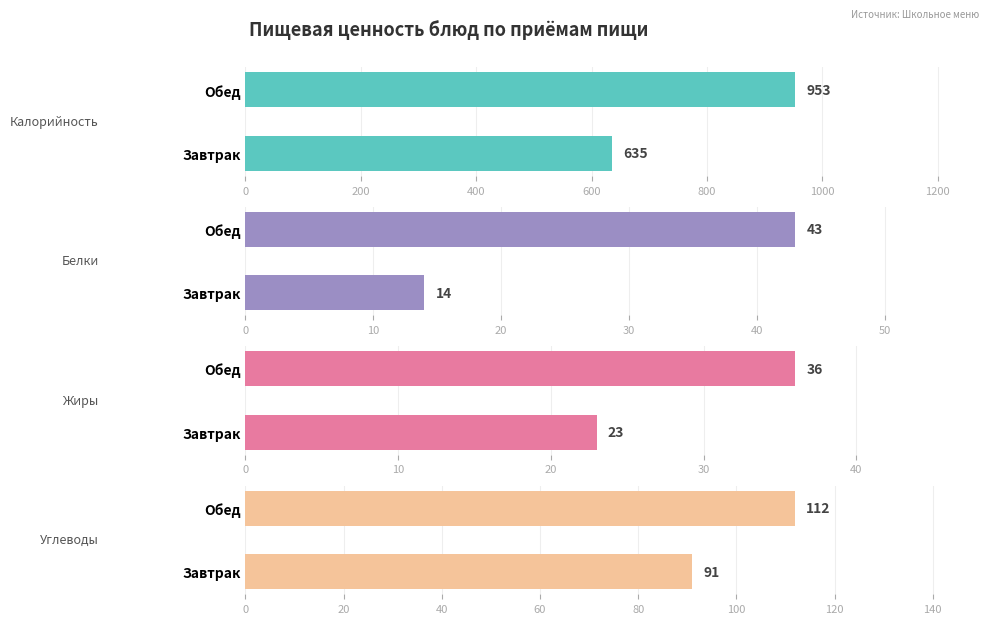

Which series changed the most between Завтрак and Обед?

Калорийность